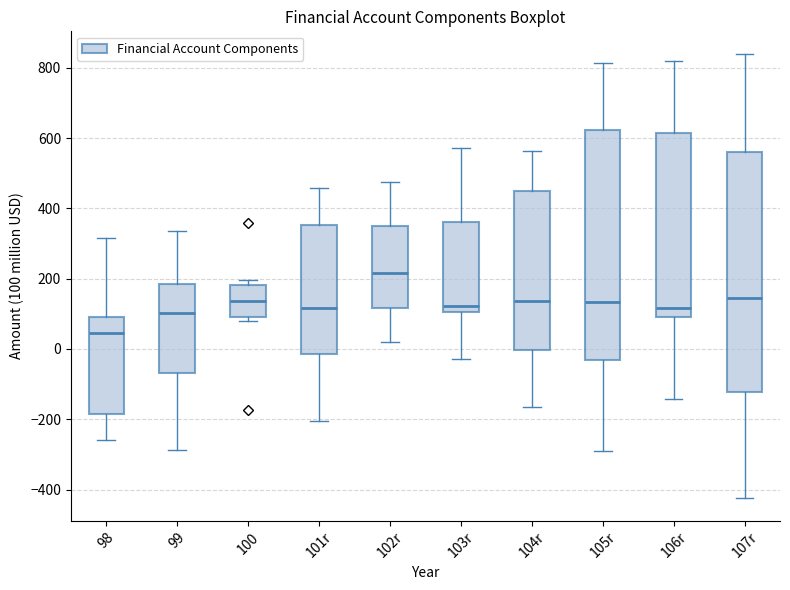

Reading left to right, transcribe this box plot: for each box, give where its median line is, the range the box spans, and where its two whiskers end, as read against the y-axis. The values are not printed on the chart, so give them approximately, as read against the axis.

98: median 40, box -180 to 100, whiskers -260 to 320
99: median 100, box -60 to 180, whiskers -280 to 340
100: median 140, box 100 to 180, whiskers 80 to 200
101r: median 120, box -20 to 360, whiskers -200 to 460
102r: median 220, box 120 to 360, whiskers 20 to 480
103r: median 120, box 100 to 360, whiskers -20 to 580
104r: median 140, box 0 to 460, whiskers -160 to 560
105r: median 140, box -40 to 620, whiskers -280 to 820
106r: median 120, box 100 to 620, whiskers -140 to 820
107r: median 140, box -120 to 560, whiskers -420 to 840